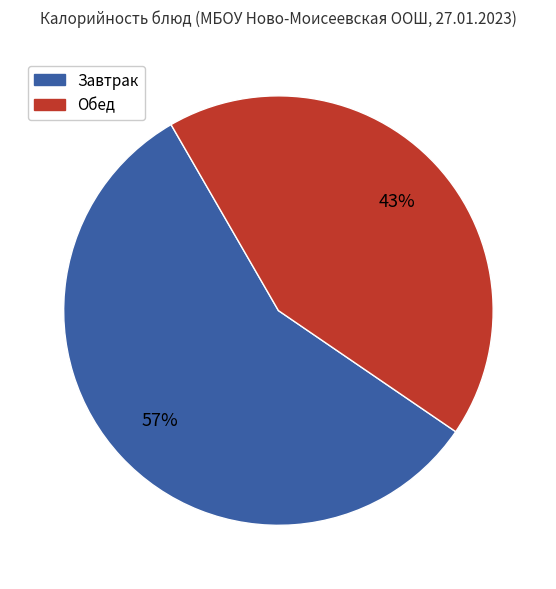

How many segments does this pie chart have?

2